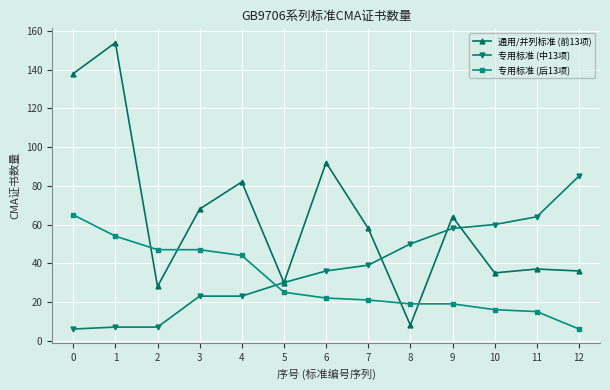

Reading left to right, extract all data points from this chart.

通用/并列标准 (前13项): 0=138	1=154	2=28	3=68	4=82	5=30	6=92	7=58	8=8	9=64	10=35	11=37	12=36
专用标准 (中13项): 0=6	1=7	2=7	3=23	4=23	5=30	6=36	7=39	8=50	9=58	10=60	11=64	12=85
专用标准 (后13项): 0=65	1=54	2=47	3=47	4=44	5=25	6=22	7=21	8=19	9=19	10=16	11=15	12=6